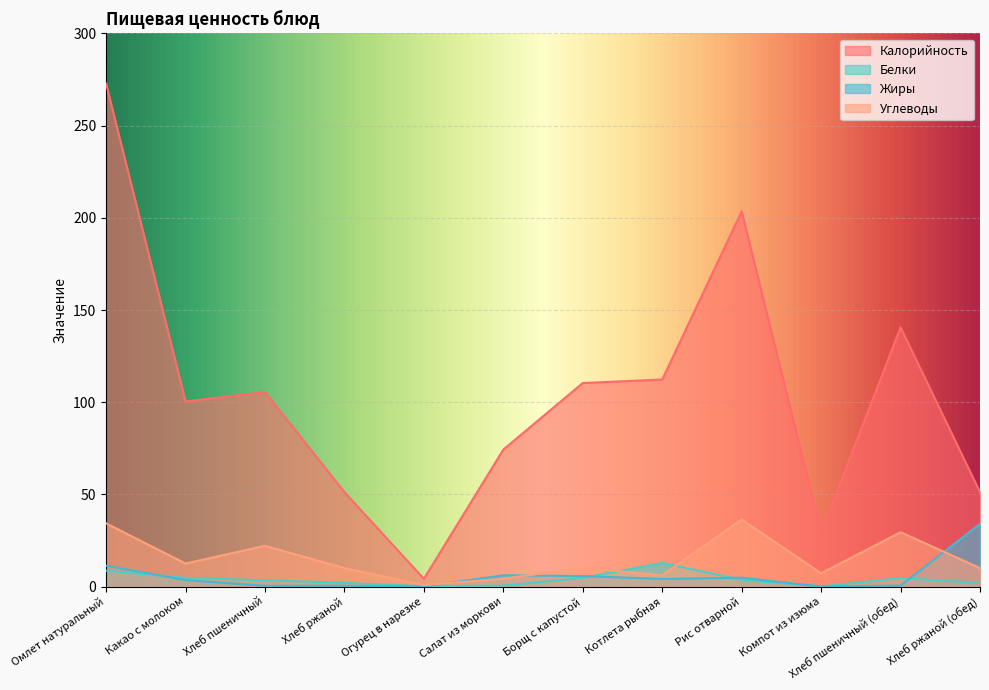

Between Борщ с капустой and Хлеб ржаной (обед), which series saw the biggest shift?

Калорийность